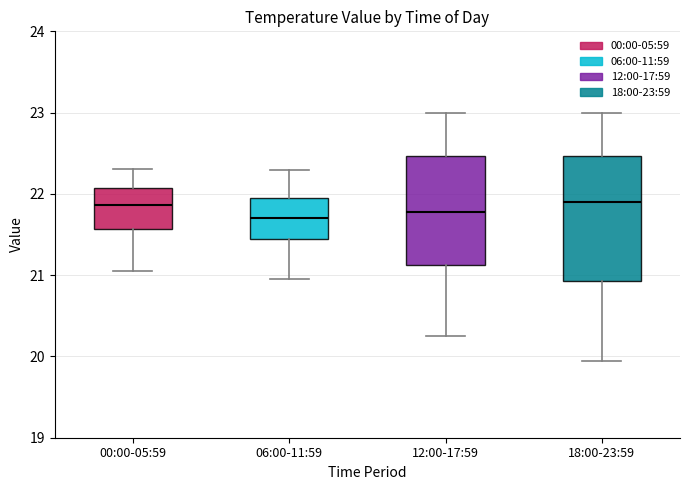

Reading left to right, transcribe this box plot: for each box, give where its median line is, the range the box spans, and where its two whiskers end, as read against the y-axis. The values are not printed on the chart, so give them approximately, as read against the axis.

00:00-05:59: median 21.9, box 21.6 to 22.1, whiskers 21.1 to 22.3
06:00-11:59: median 21.7, box 21.5 to 22.0, whiskers 21.0 to 22.3
12:00-17:59: median 21.8, box 21.1 to 22.5, whiskers 20.3 to 23.0
18:00-23:59: median 21.9, box 20.9 to 22.5, whiskers 20.0 to 23.0